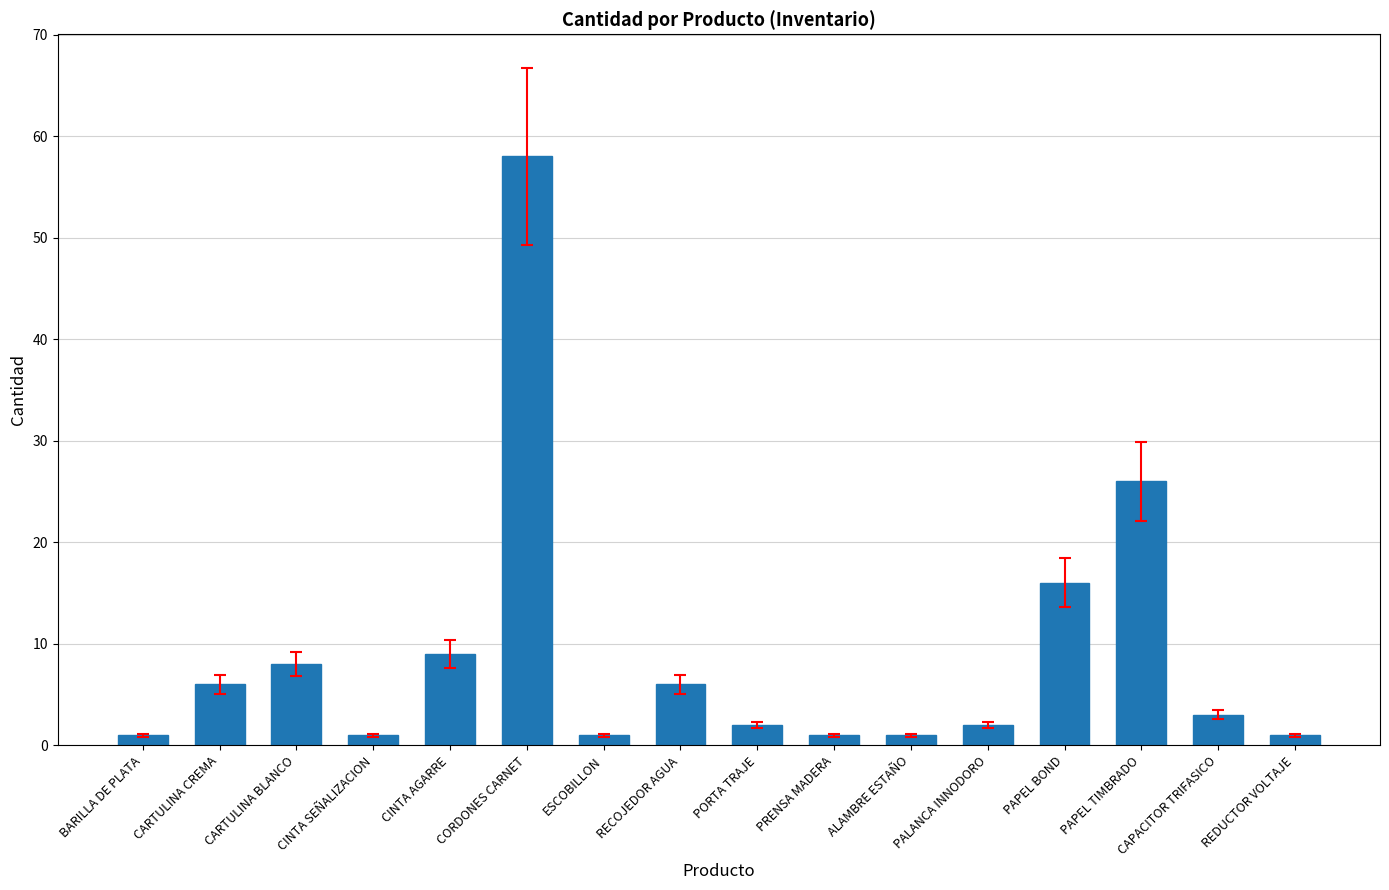

What is the label of the 12th bar from the left?

PALANCA INNODORO